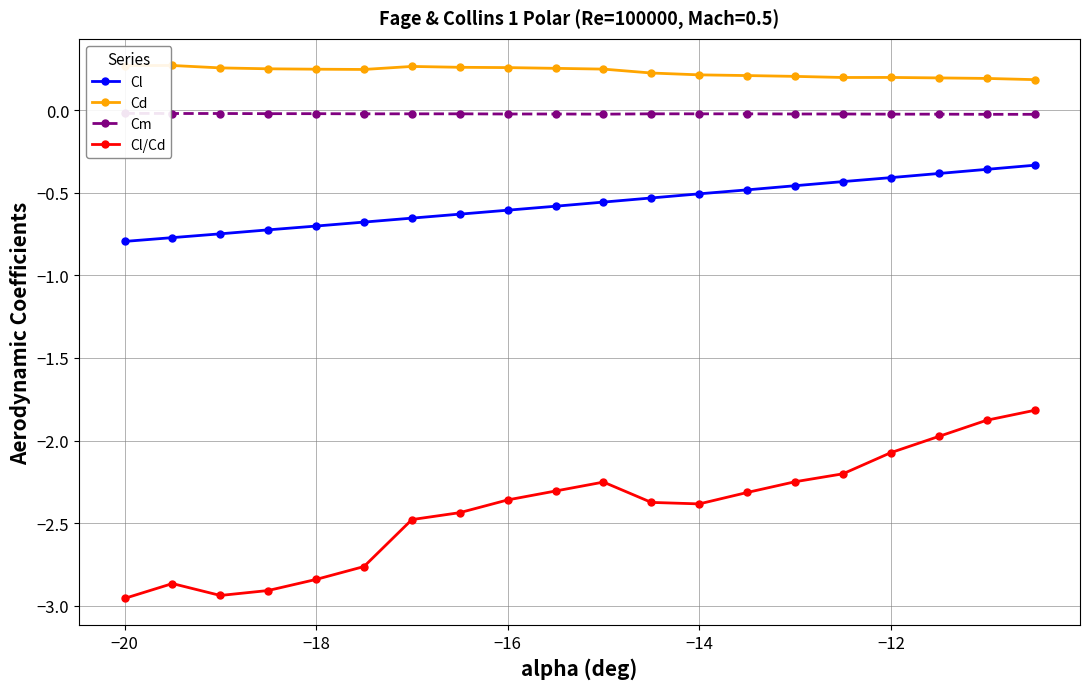

At how many categories does at least one series exceed -2?

20